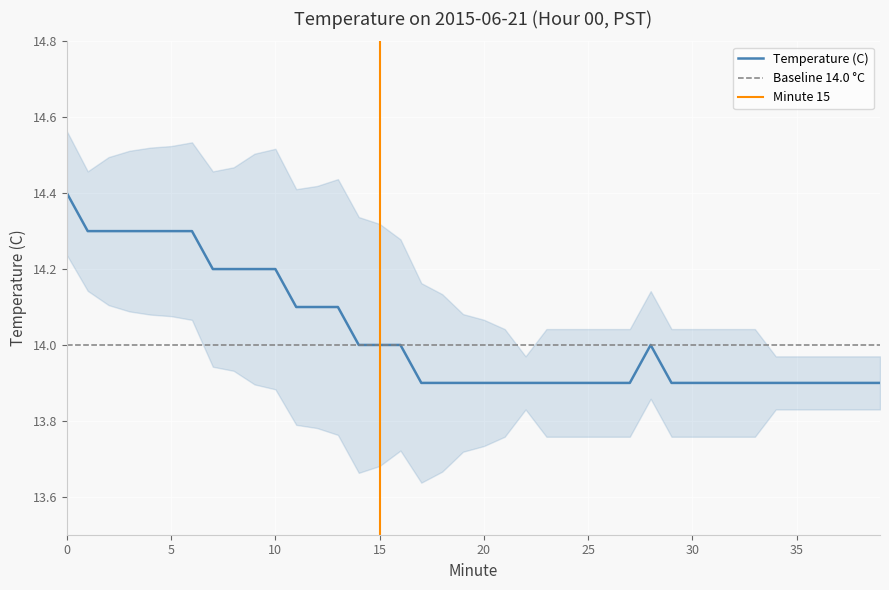

Between 21 and 34, which is larger?

21